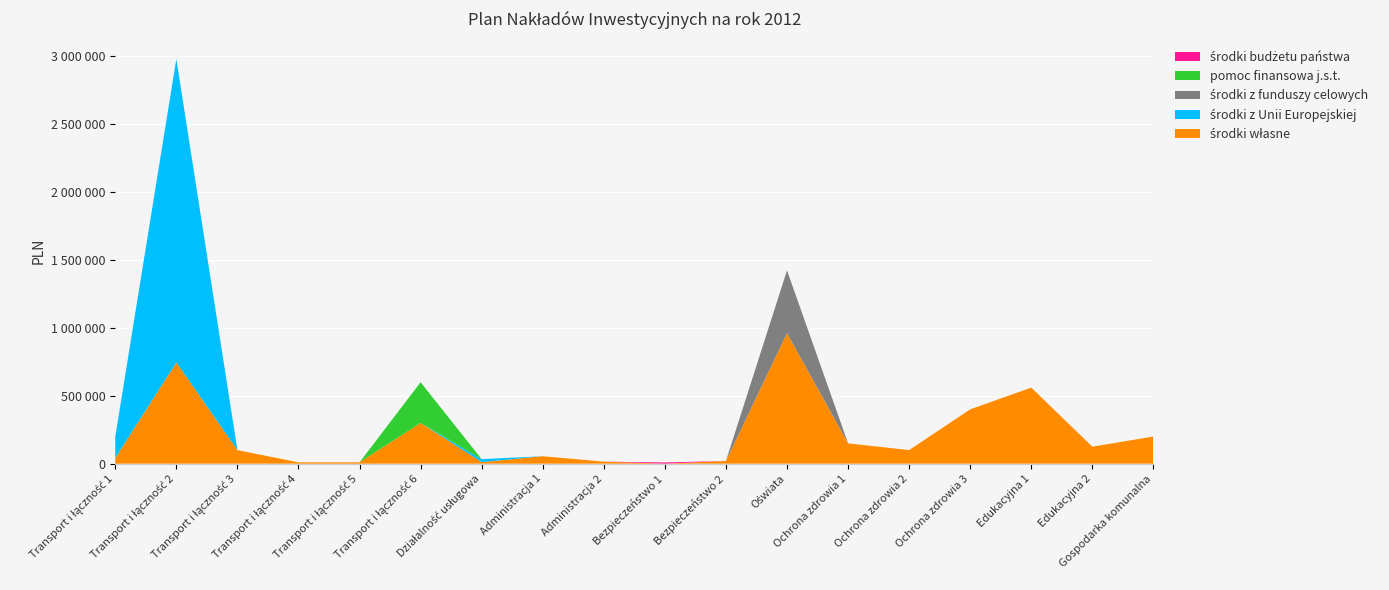

Reading left to right, transcribe all the data shown in this chart.

środki własne: Transport i łączność 1=42616	Transport i łączność 2=745164	Transport i łączność 3=100000	Transport i łączność 4=10000	Transport i łączność 5=10000	Transport i łączność 6=300000	Działalność usługowa=11513	Administracja 1=55000	Administracja 2=15000	Bezpieczeństwo 1=0	Bezpieczeństwo 2=20000	Oświata=960648	Ochrona zdrowia 1=150000	Ochrona zdrowia 2=100000	Ochrona zdrowia 3=400000	Edukacyjna 1=560318	Edukacyjna 2=125001	Gospodarka komunalna=200000
środki z Unii Europejskiej: Transport i łączność 1=155315	Transport i łączność 2=2235490	Transport i łączność 3=0	Transport i łączność 4=0	Transport i łączność 5=0	Transport i łączność 6=0	Działalność usługowa=21732	Administracja 1=0	Administracja 2=0	Bezpieczeństwo 1=0	Bezpieczeństwo 2=0	Oświata=0	Ochrona zdrowia 1=0	Ochrona zdrowia 2=0	Ochrona zdrowia 3=0	Edukacyjna 1=0	Edukacyjna 2=0	Gospodarka komunalna=0
środki z funduszy celowych: Transport i łączność 1=0	Transport i łączność 2=0	Transport i łączność 3=0	Transport i łączność 4=0	Transport i łączność 5=0	Transport i łączność 6=0	Działalność usługowa=0	Administracja 1=0	Administracja 2=0	Bezpieczeństwo 1=0	Bezpieczeństwo 2=0	Oświata=462810	Ochrona zdrowia 1=0	Ochrona zdrowia 2=0	Ochrona zdrowia 3=0	Edukacyjna 1=0	Edukacyjna 2=0	Gospodarka komunalna=0
pomoc finansowa j.s.t.: Transport i łączność 1=0	Transport i łączność 2=0	Transport i łączność 3=0	Transport i łączność 4=0	Transport i łączność 5=0	Transport i łączność 6=300000	Działalność usługowa=0	Administracja 1=0	Administracja 2=0	Bezpieczeństwo 1=0	Bezpieczeństwo 2=0	Oświata=0	Ochrona zdrowia 1=0	Ochrona zdrowia 2=0	Ochrona zdrowia 3=0	Edukacyjna 1=0	Edukacyjna 2=0	Gospodarka komunalna=0
środki budżetu państwa: Transport i łączność 1=0	Transport i łączność 2=0	Transport i łączność 3=0	Transport i łączność 4=0	Transport i łączność 5=0	Transport i łączność 6=0	Działalność usługowa=0	Administracja 1=0	Administracja 2=0	Bezpieczeństwo 1=9000	Bezpieczeństwo 2=0	Oświata=0	Ochrona zdrowia 1=0	Ochrona zdrowia 2=0	Ochrona zdrowia 3=0	Edukacyjna 1=0	Edukacyjna 2=0	Gospodarka komunalna=0